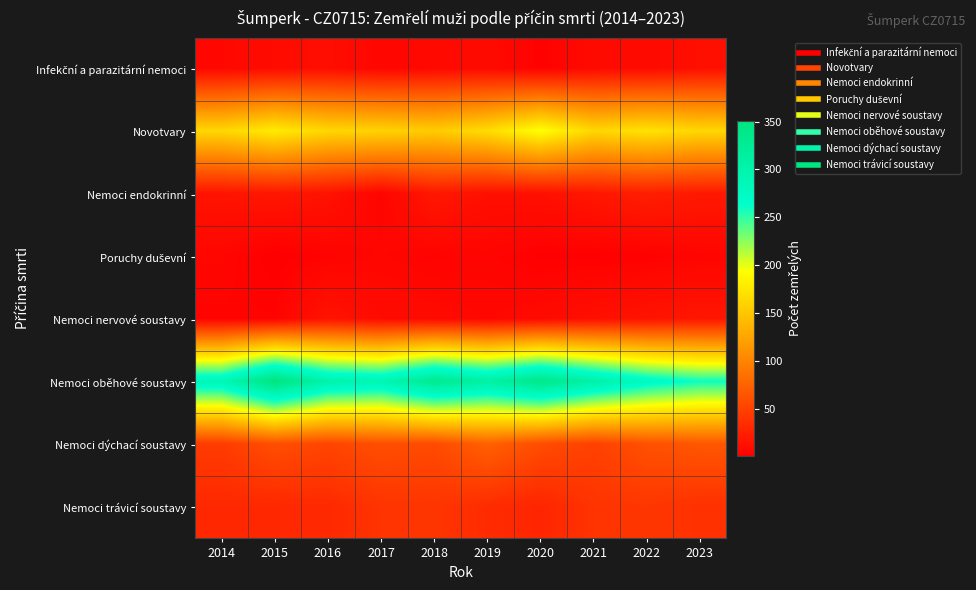

At which category is the sum across all series the highest?

2015